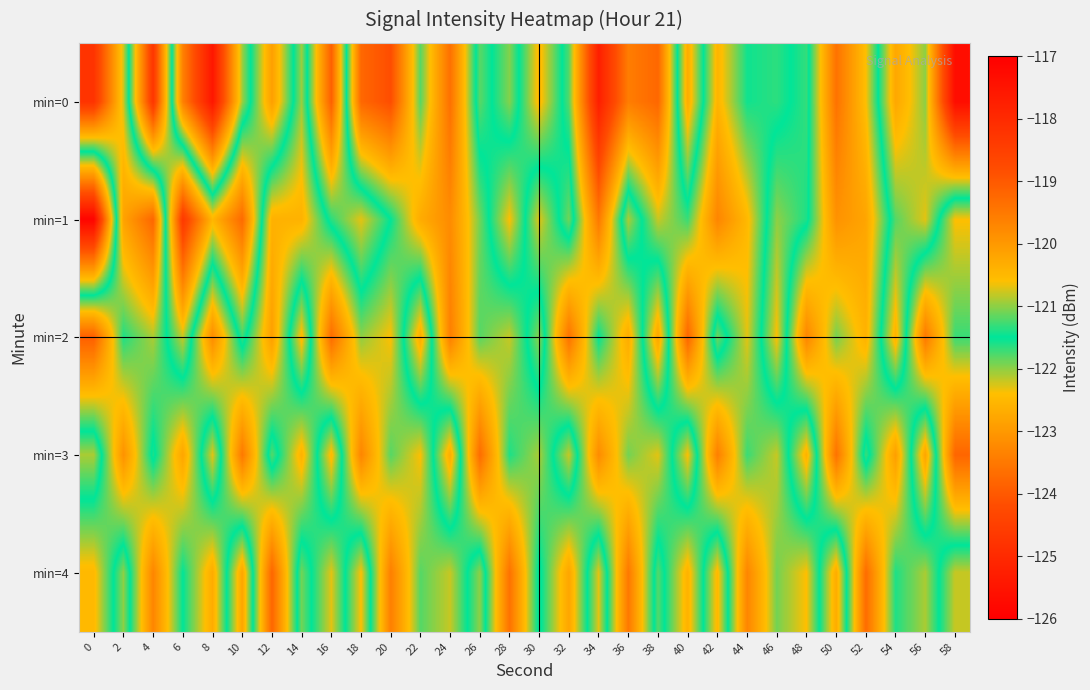

Which label corresponds to the largest value in the chart?

8